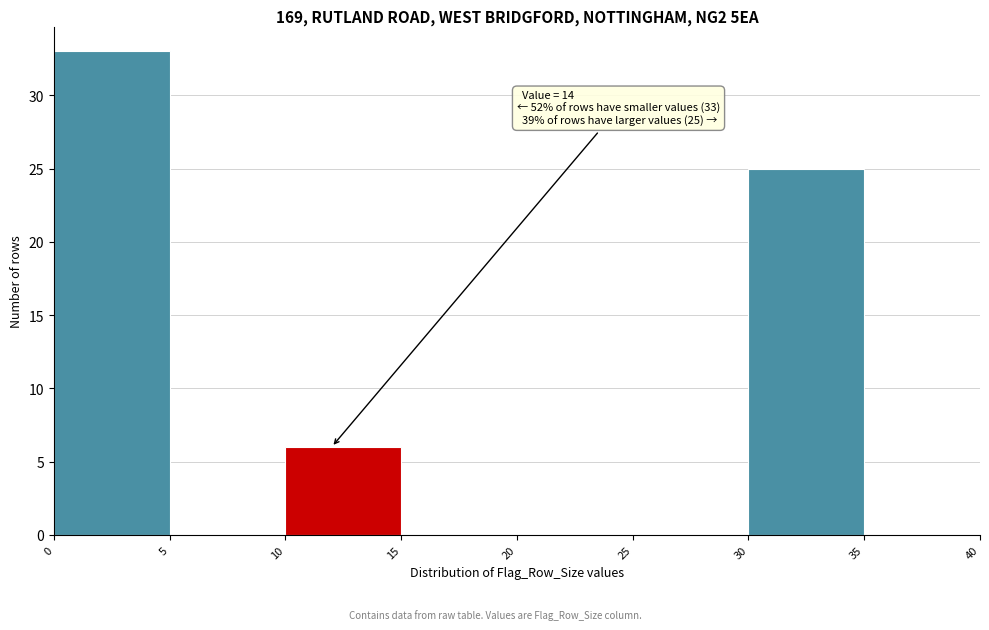

Which range on the x-axis has the tallest bar?

0 to 5